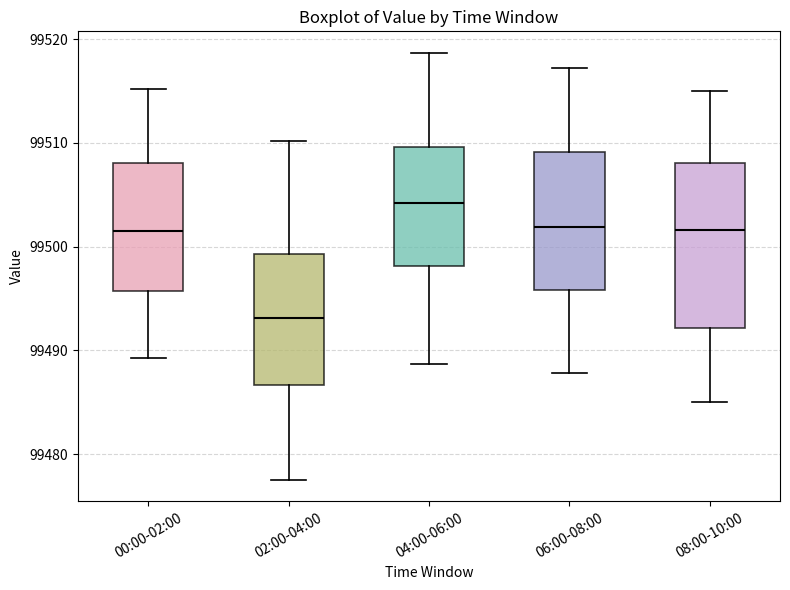

Comparing the boxes themselves (not the whiskers), which one is the tallest?

08:00-10:00